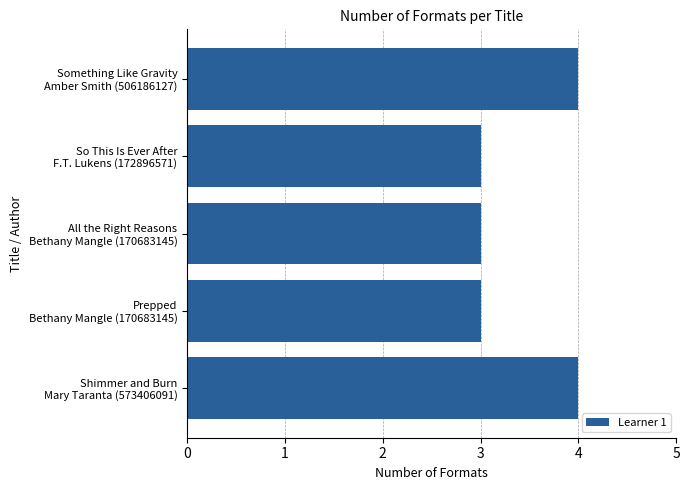

What is the smallest value displayed?

3